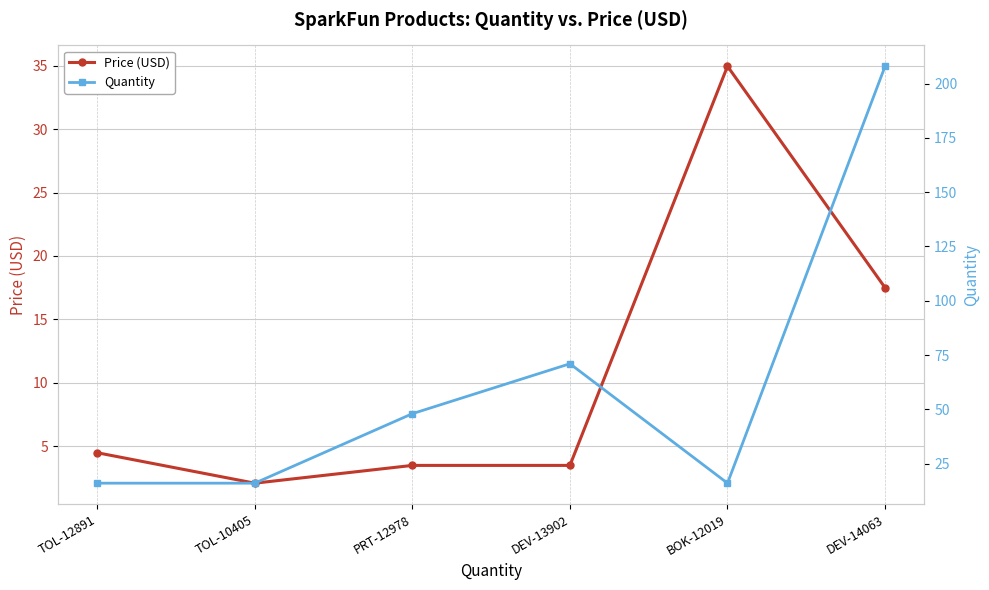

At DEV-13902, list the series in order from smallest to largest.

Price (USD), Quantity